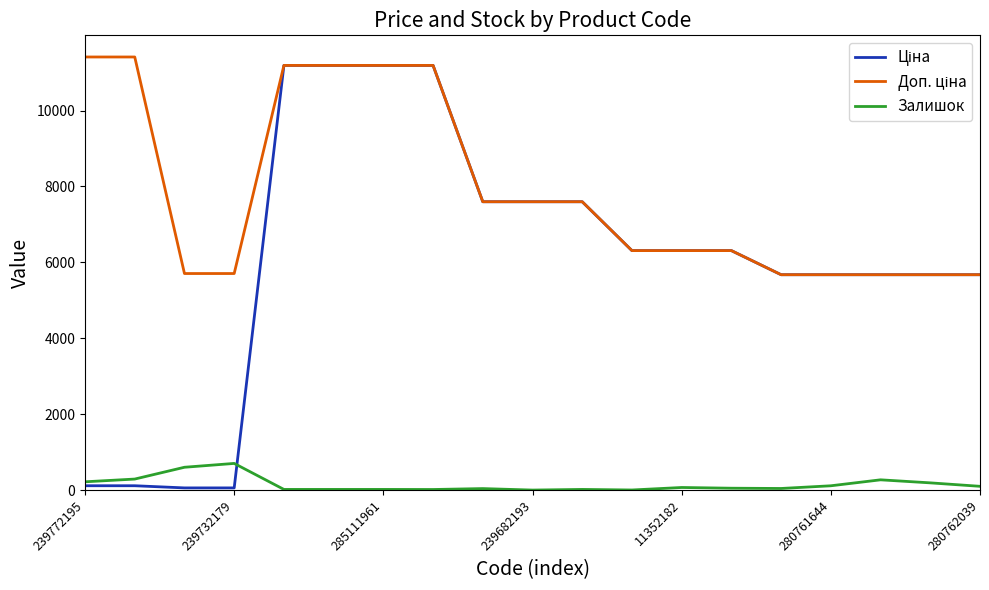

How many lines are shown in the chart?

3